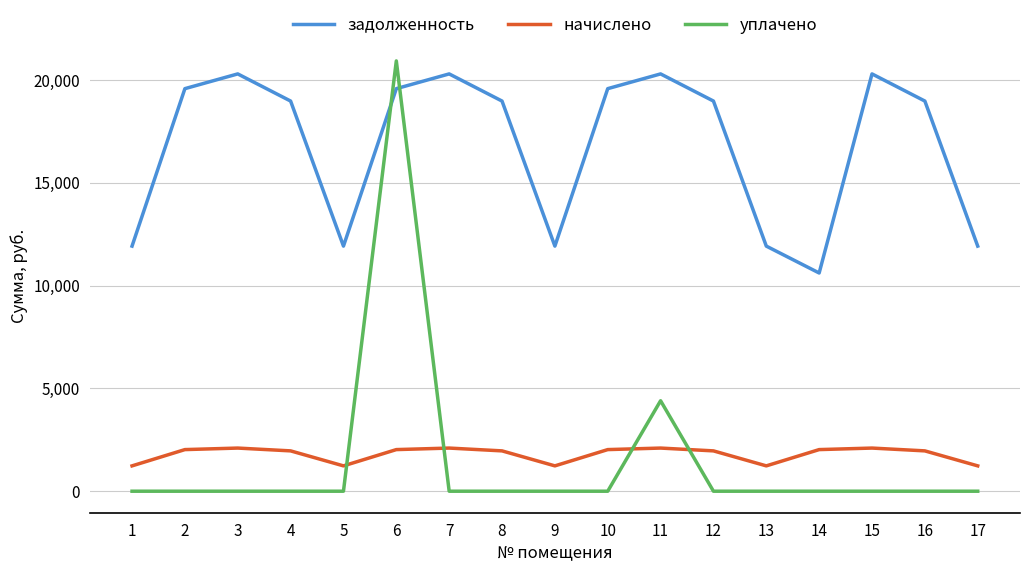

What are all the series names shown in the legend?

задолженность, начислено, уплачено